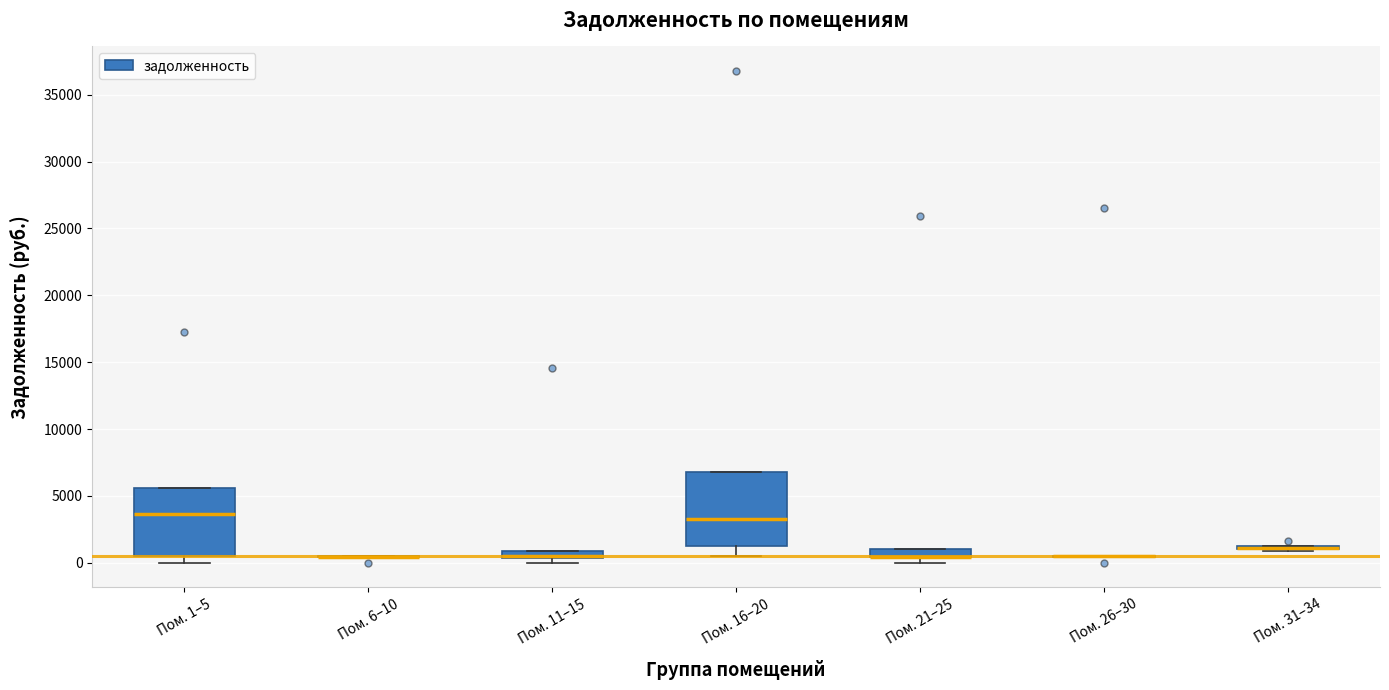

Where is the upper edge of the box for Пом. 11–15 on the y-axis? The values are not printed on the chart, so give them approximately, as read against the axis.

1000